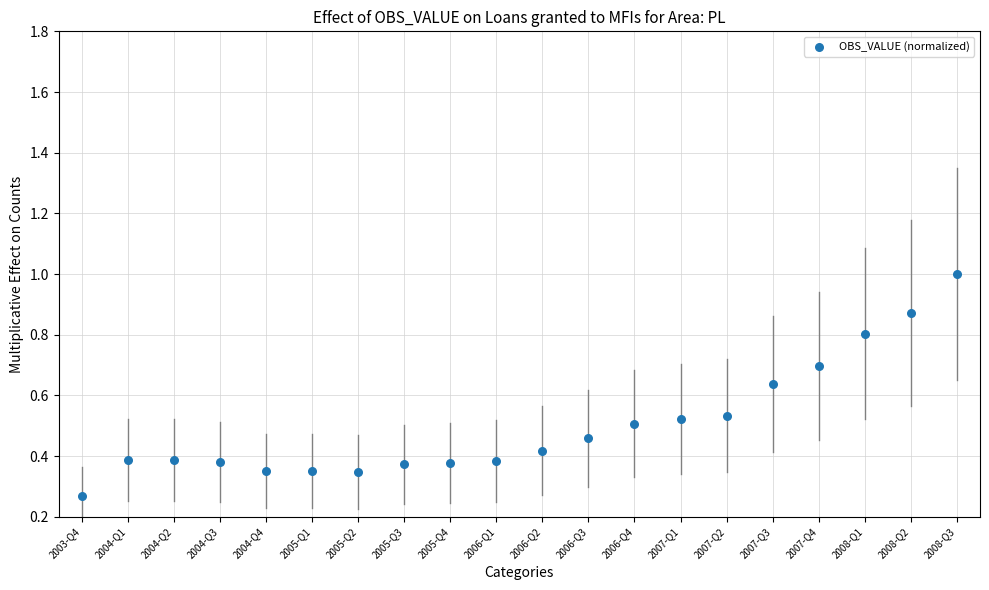

What is the range of Y values (max minus min)?

0.7